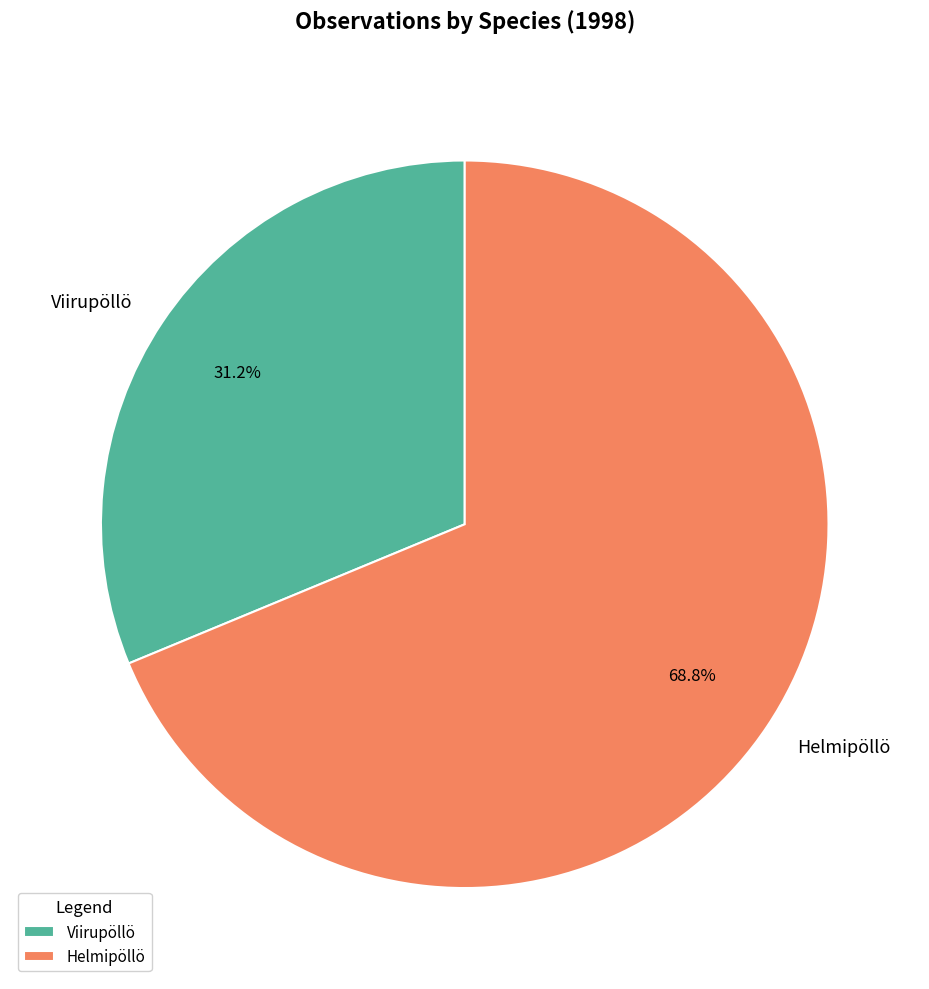

Rank the categories by value from lowest to highest.

Viirupöllö, Helmipöllö